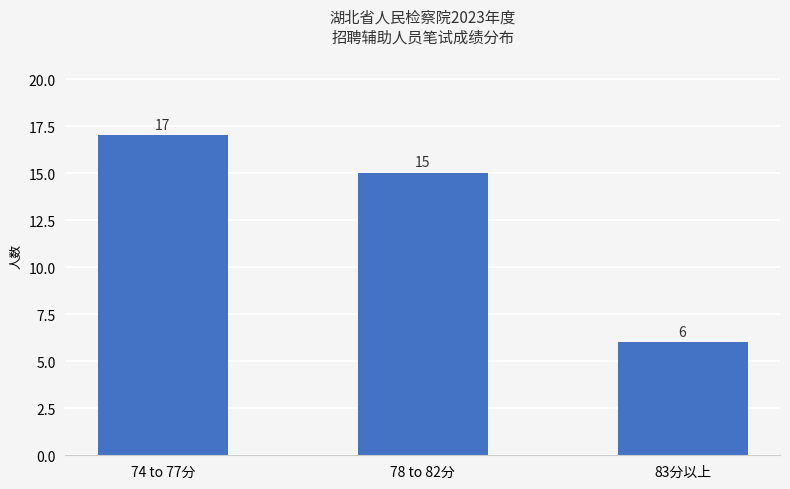

What is the sum of all values?

38